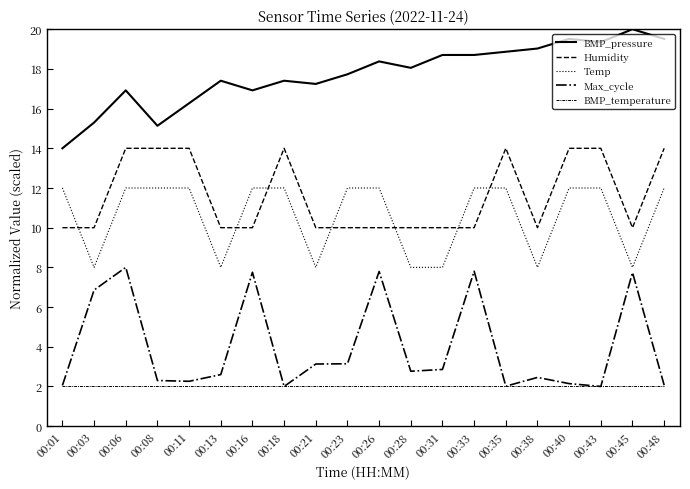

Is this an area chart (filled region under the line)?

No